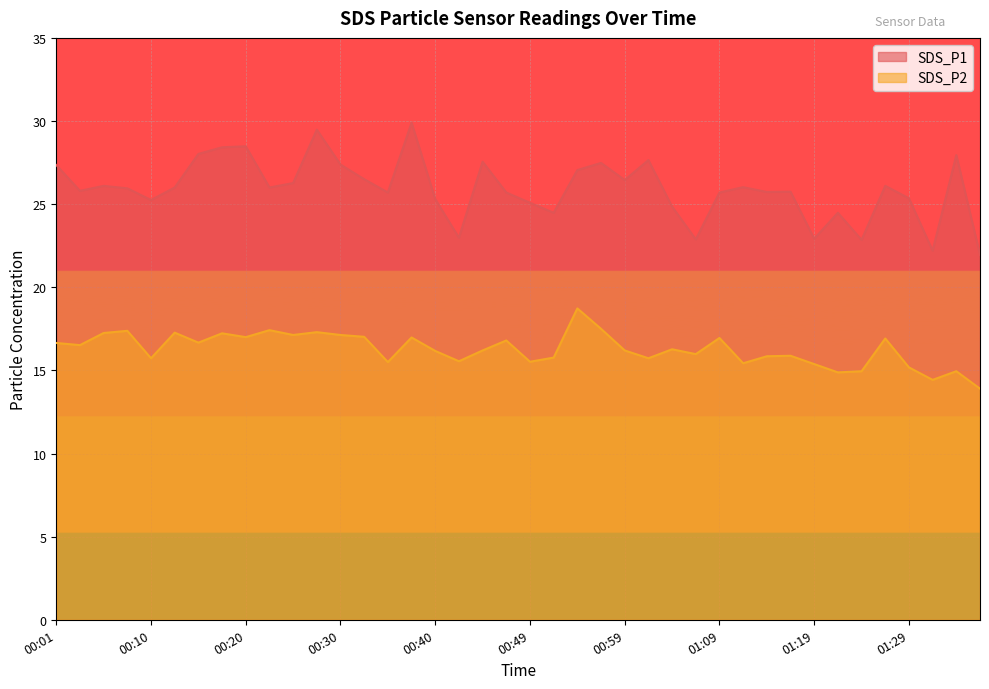

What is the label of the 17th point from the right?

00:57